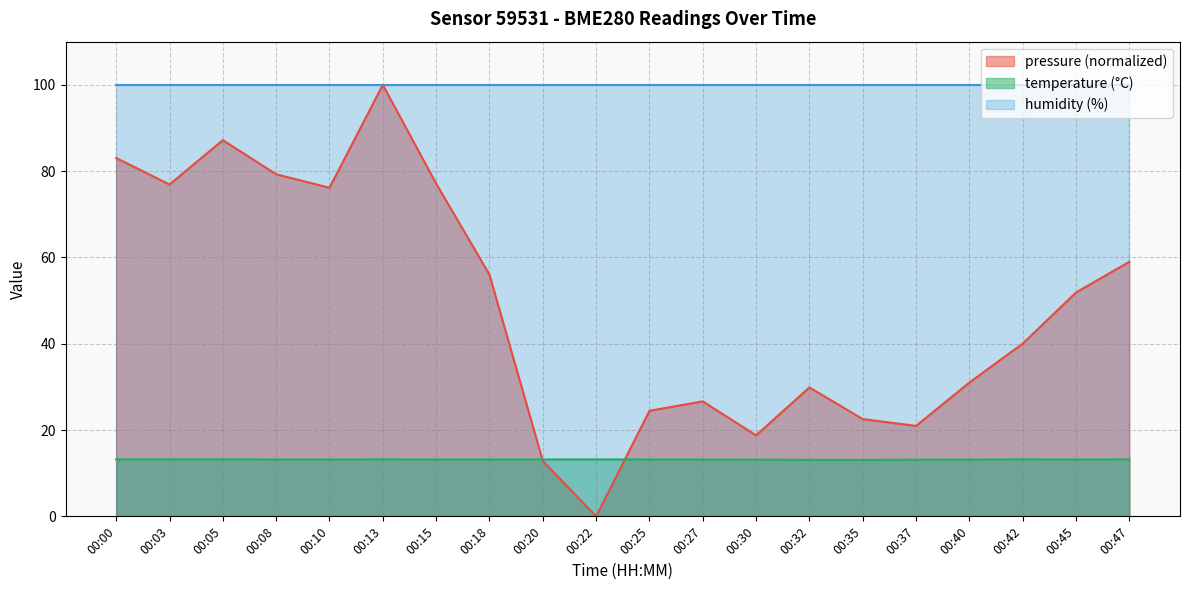

What is the minimum value for temperature?

13.1